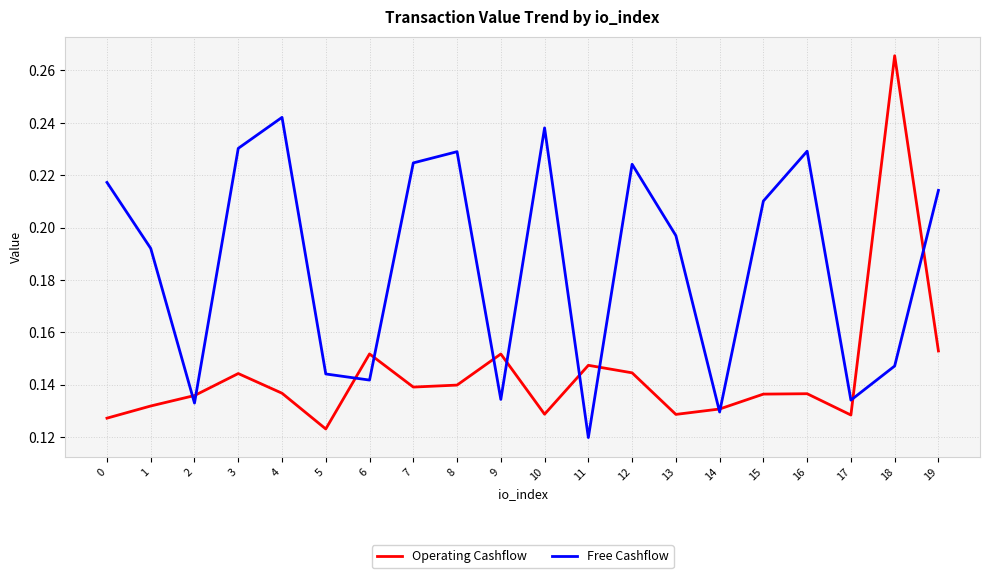

What is the total value across all series at 12?

0.4